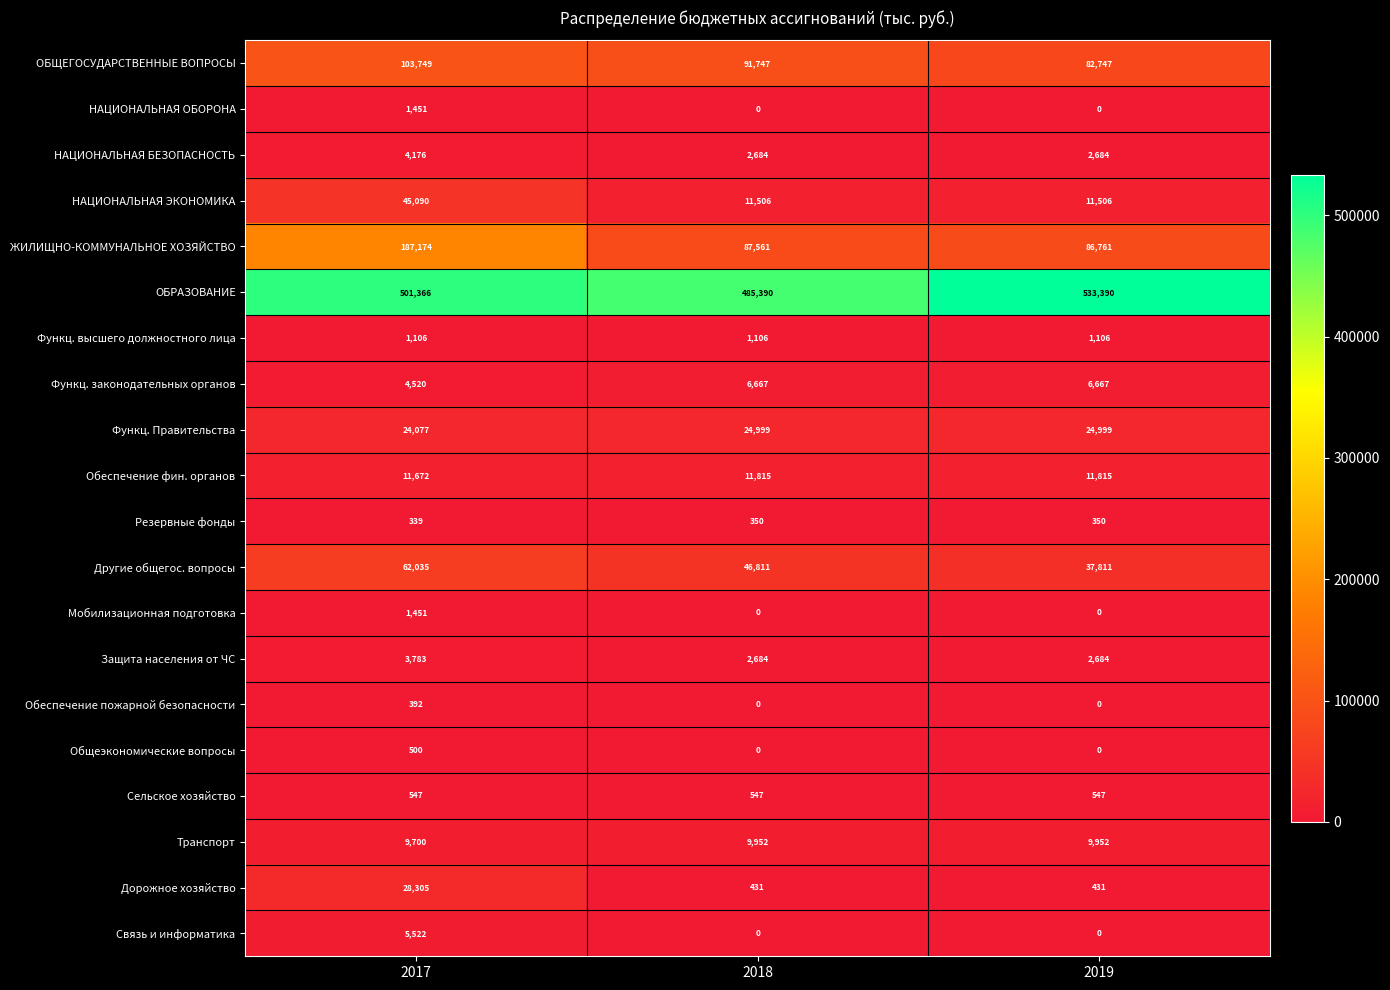

Which label corresponds to the largest value in the chart?

2019